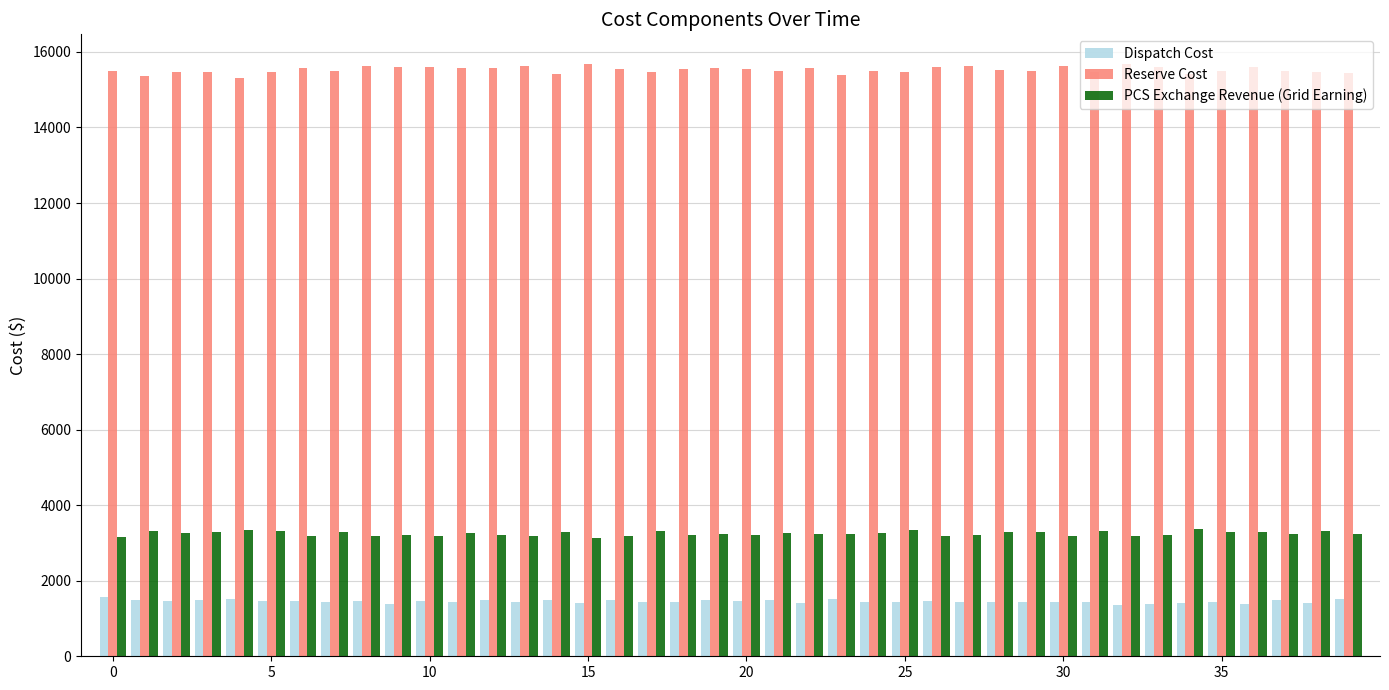

At how many categories does at least one series exceed 14320?

40